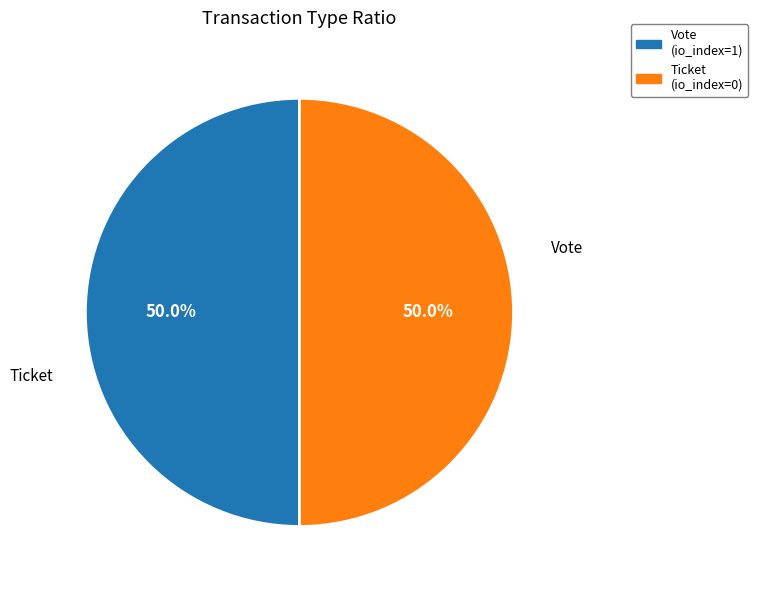

Which slice is the largest?

Vote (io_index=1)